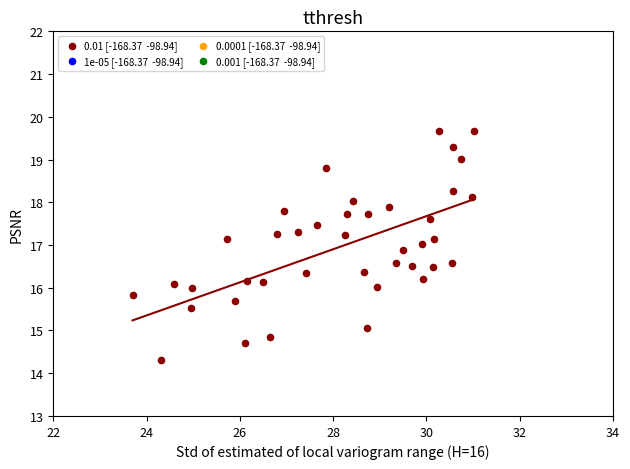

What is the range of X values (max minus min)?

7.3